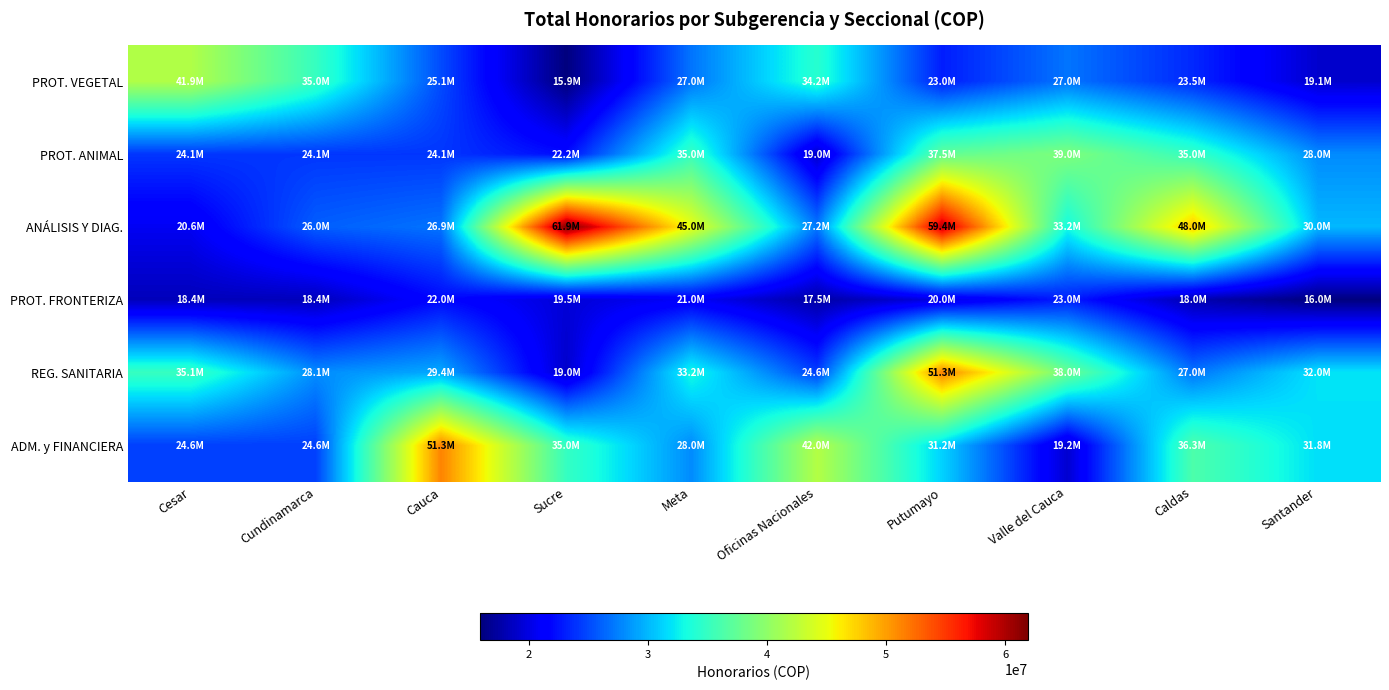

At which category is the sum across all series the highest?

Putumayo